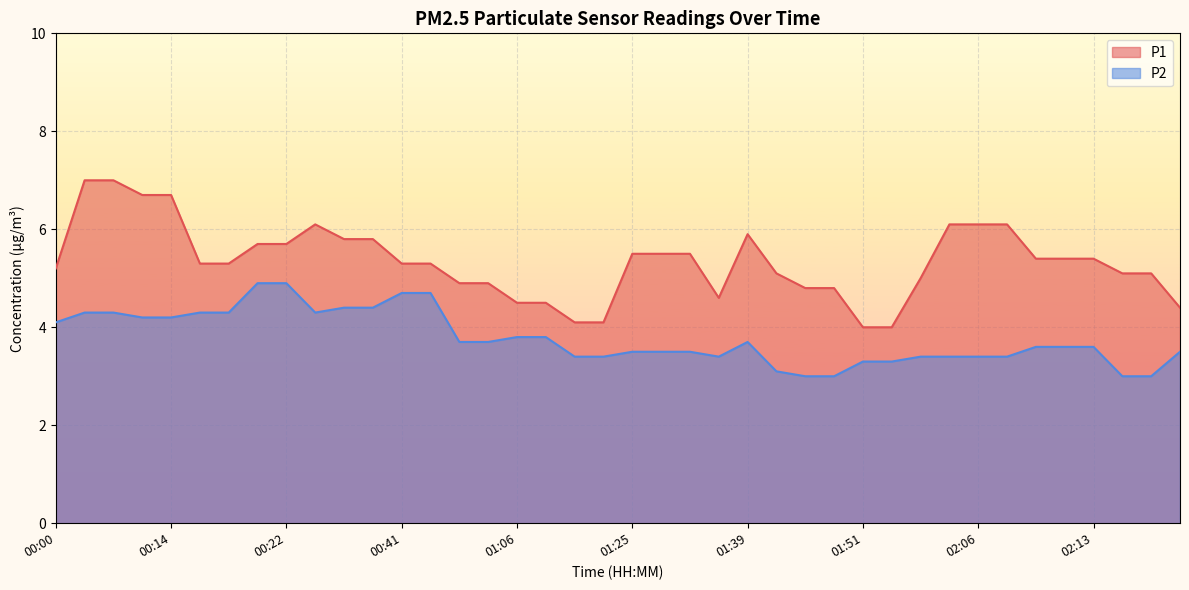

True or false: P2 has a value of 1.3 at 01:06.

False